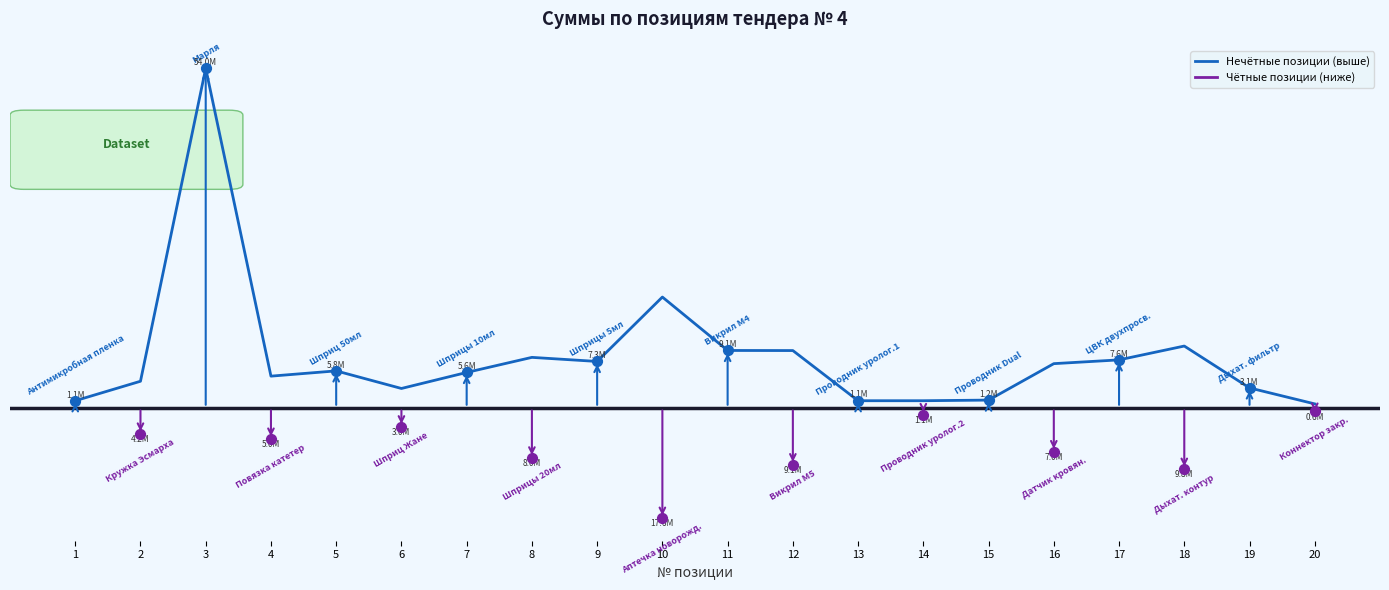

What is the change in value from 8 to 14?

-6900000